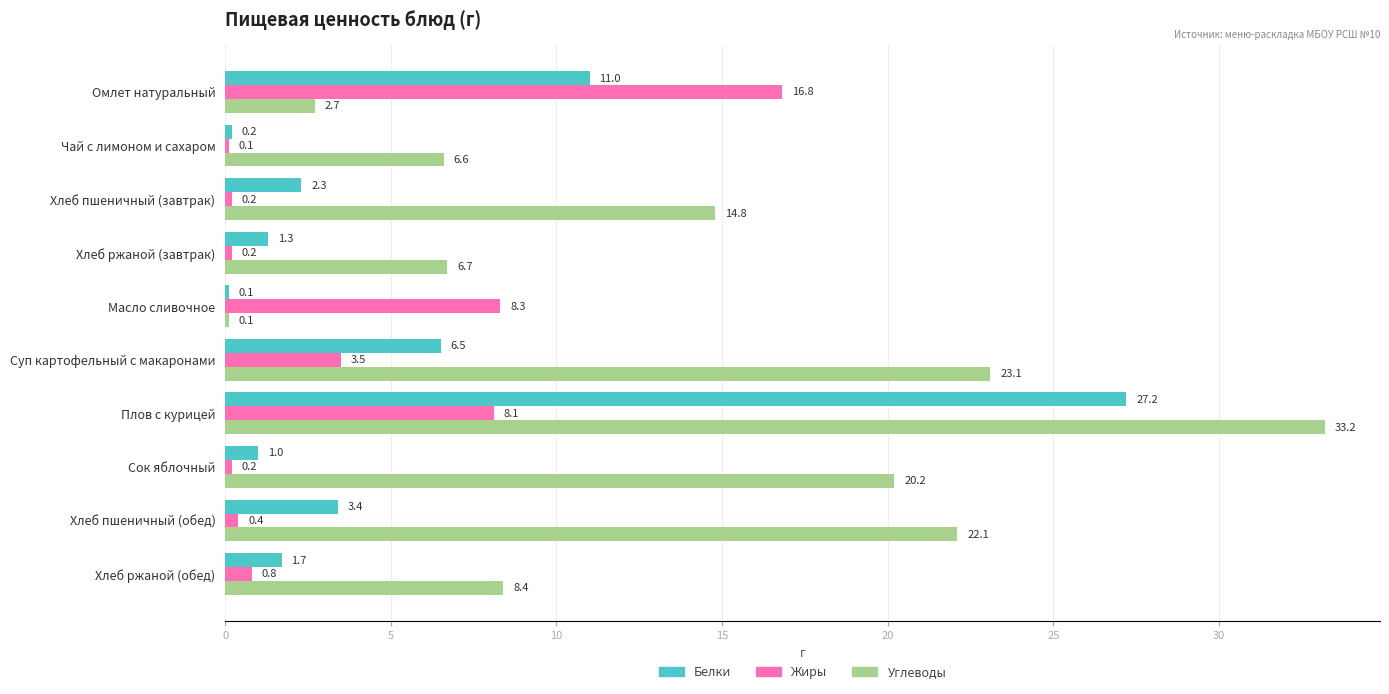

Which series changed the most between Омлет натуральный and Хлеб пшеничный (обед)?

Углеводы